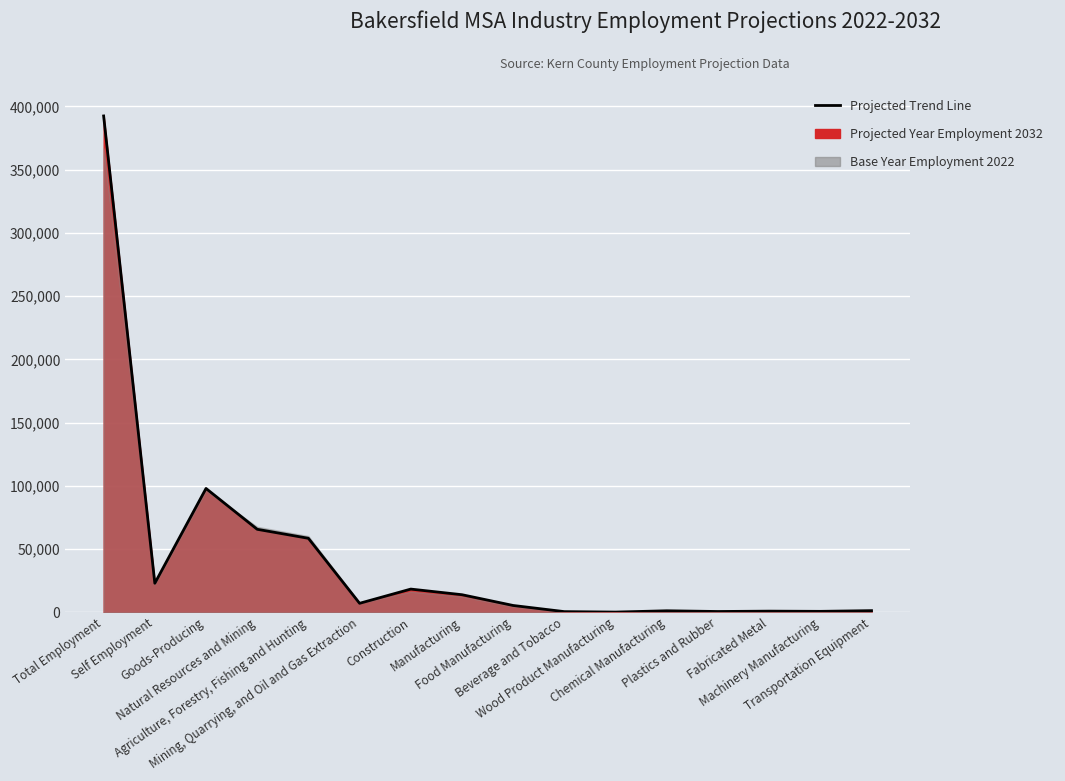

At which category does the data reach its first local peak?

Goods-Producing